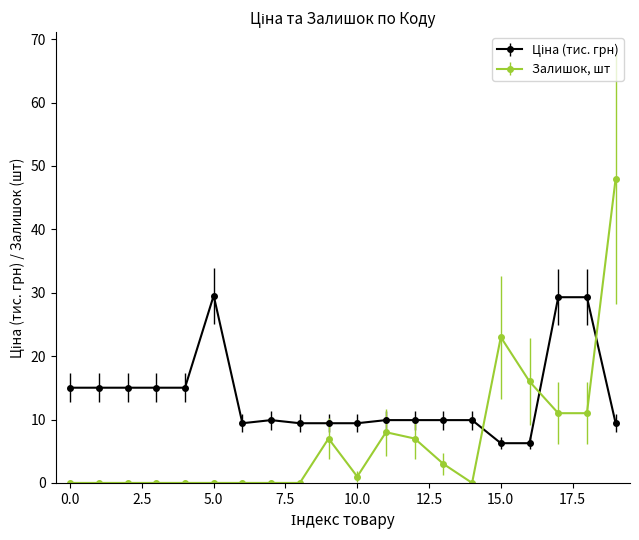

At how many categories does at least one series exceed 25?

4